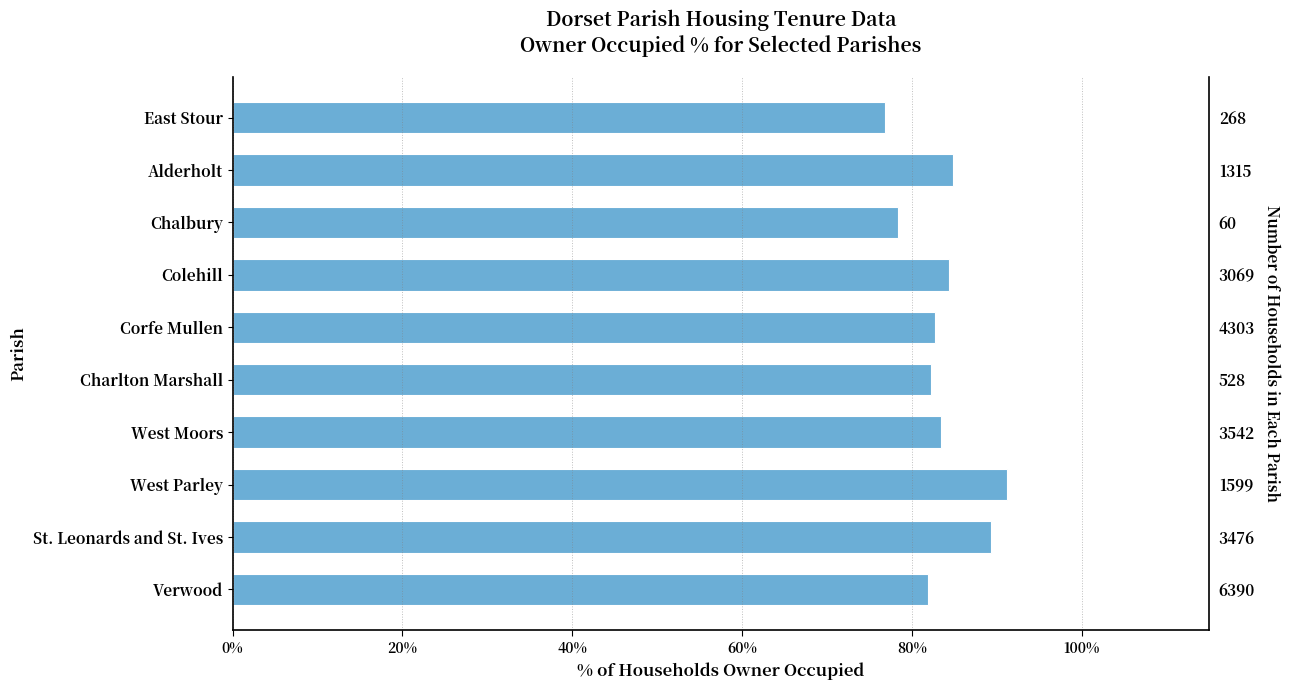

What is the ratio of the value at Alderholt to the value at St. Leonards and St. Ives?

0.9